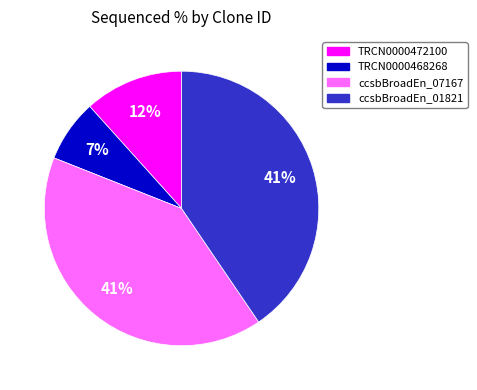

To the nearest percent, what portion does TRCN0000468268 represent?

7%